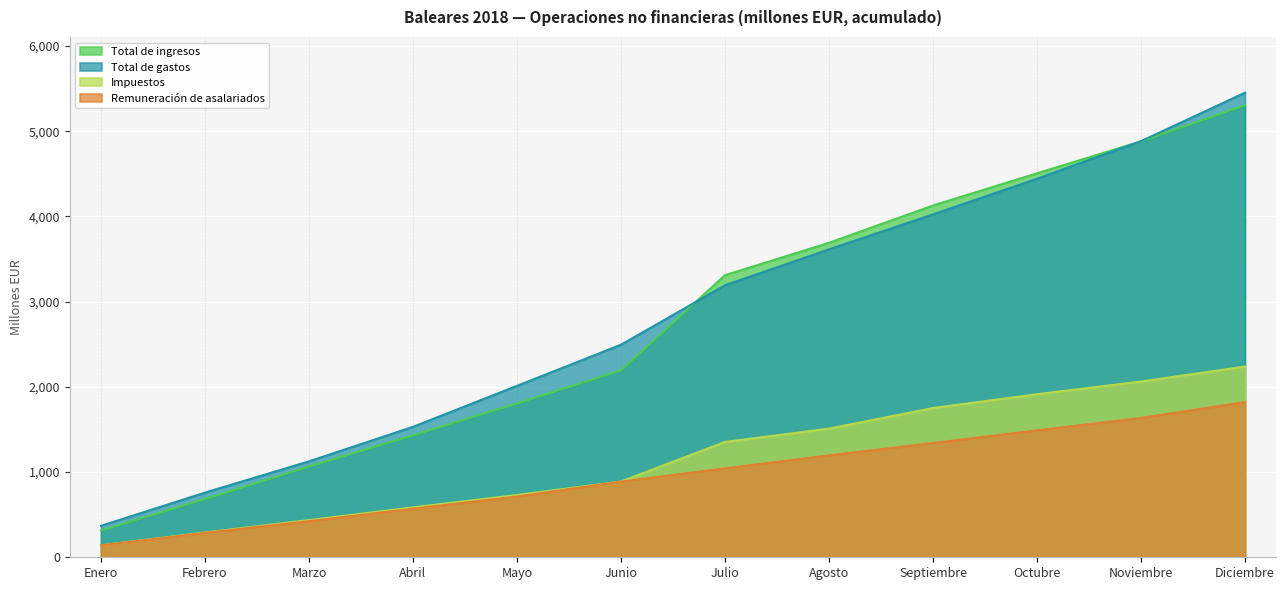

True or false: Remuneración de asalariados and Impuestos cross at least once.

False